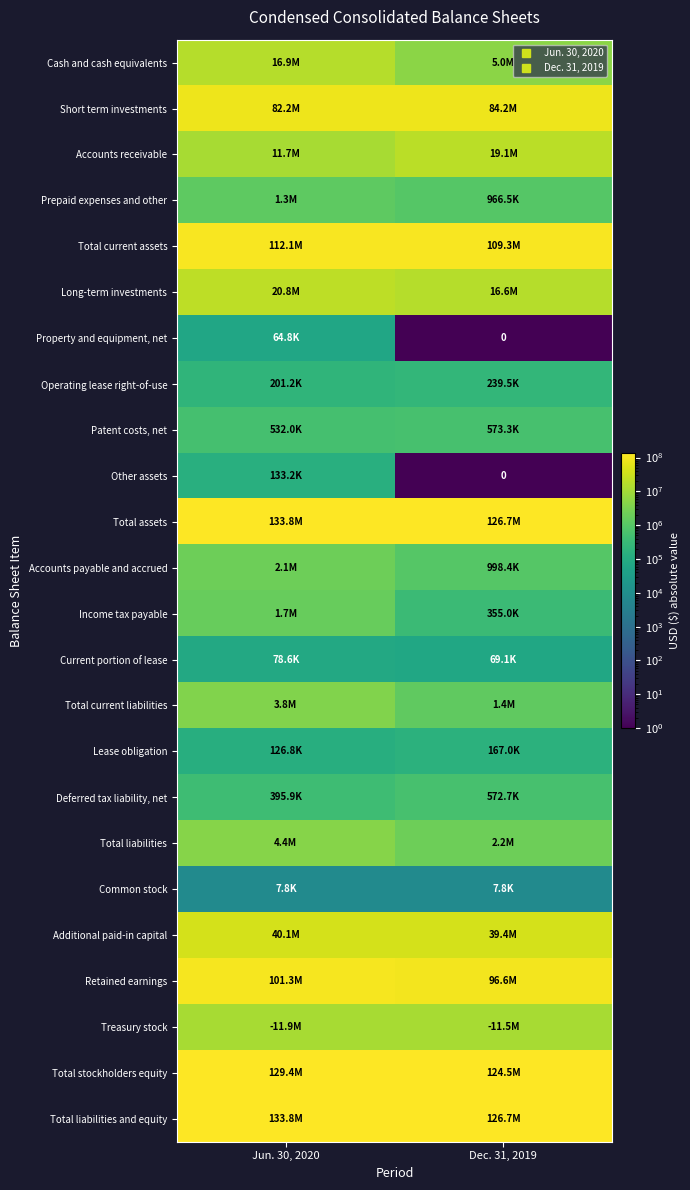

The Treasury stock series shows 11519035.0 at Dec. 31, 2019. True or false?

True